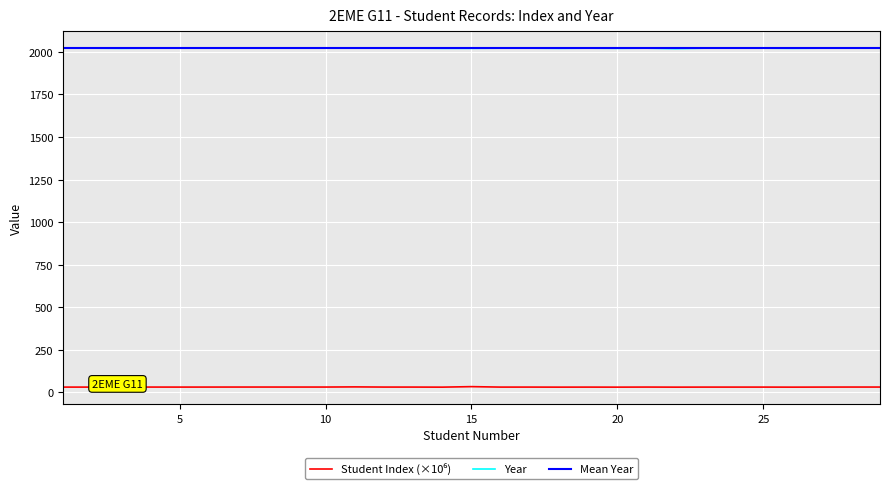

What is the average value of the Student Index series?

31.5